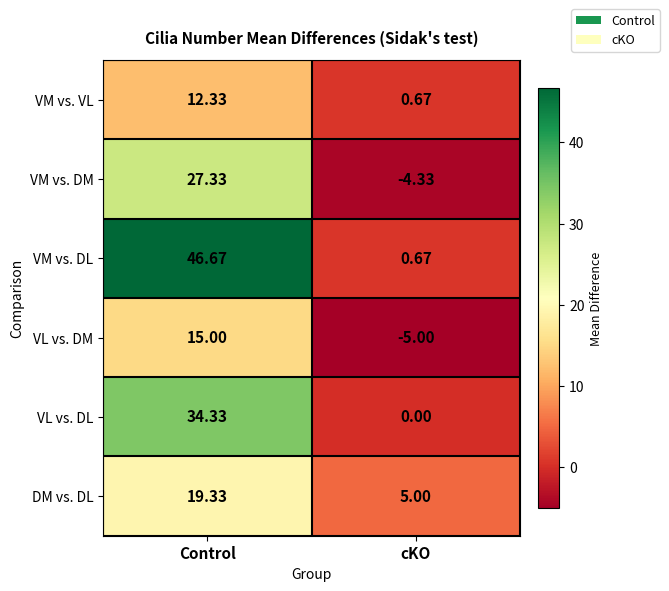

Rank the categories by VL vs. DL value from highest to lowest.

Control, cKO